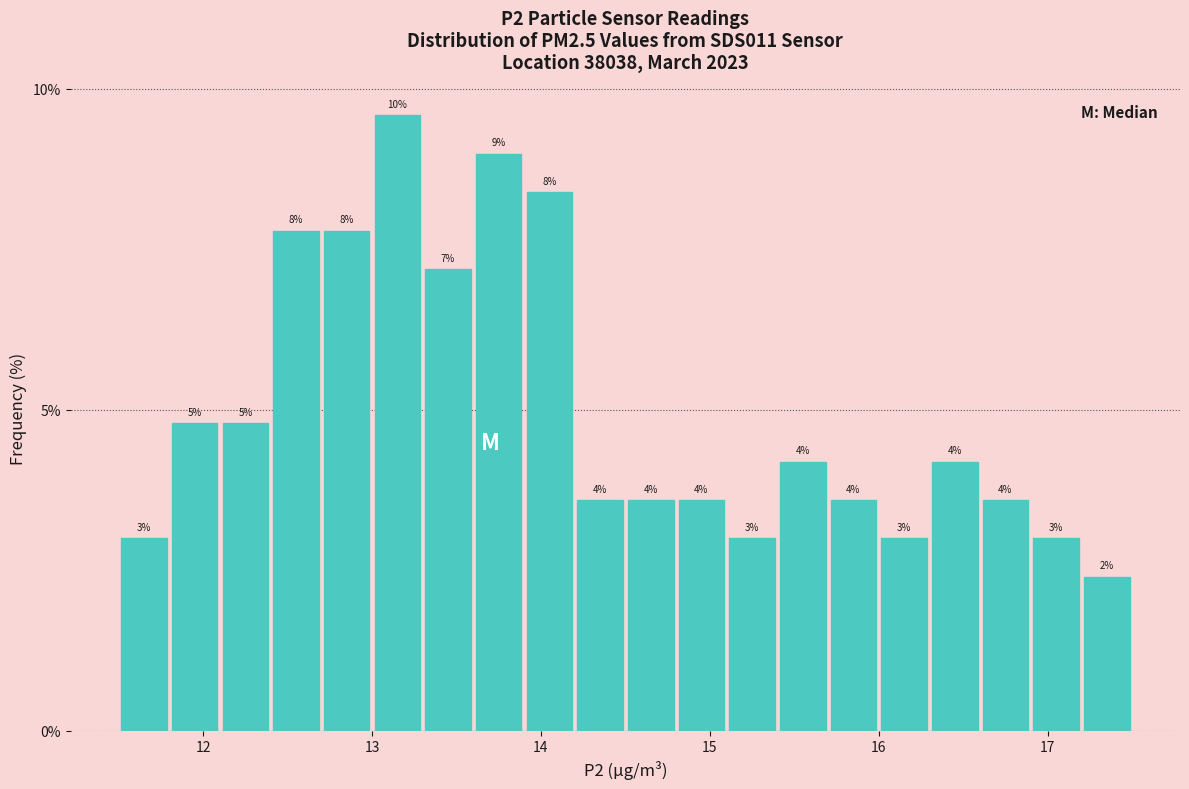

Read against the x-axis, roughly where is the centre of the tallest bar?

13.2